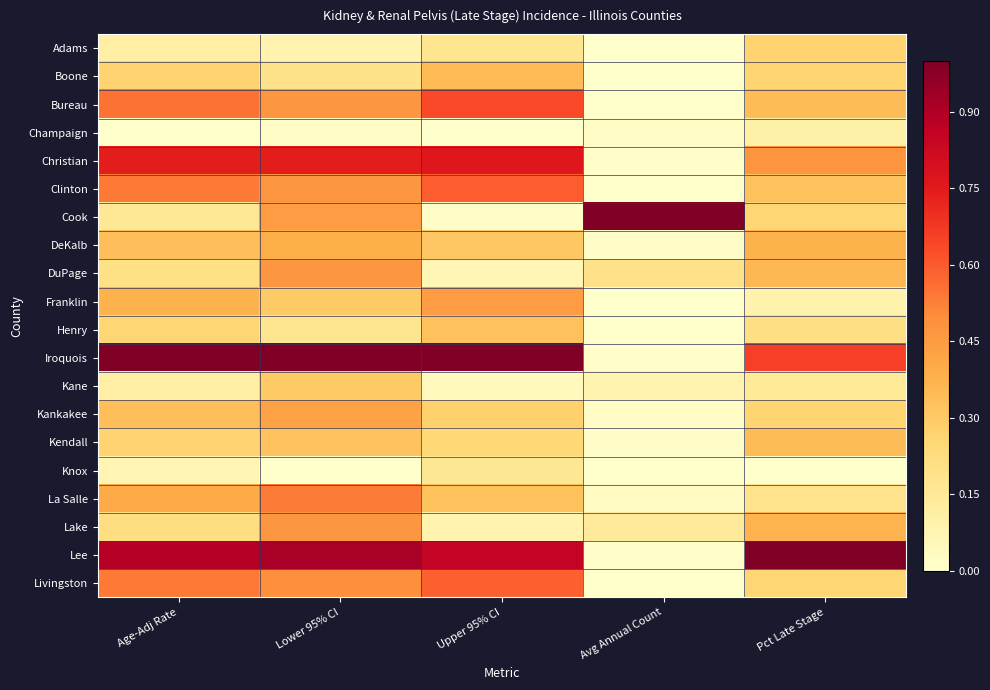

Which series has the largest total across all categories?

Iroquois